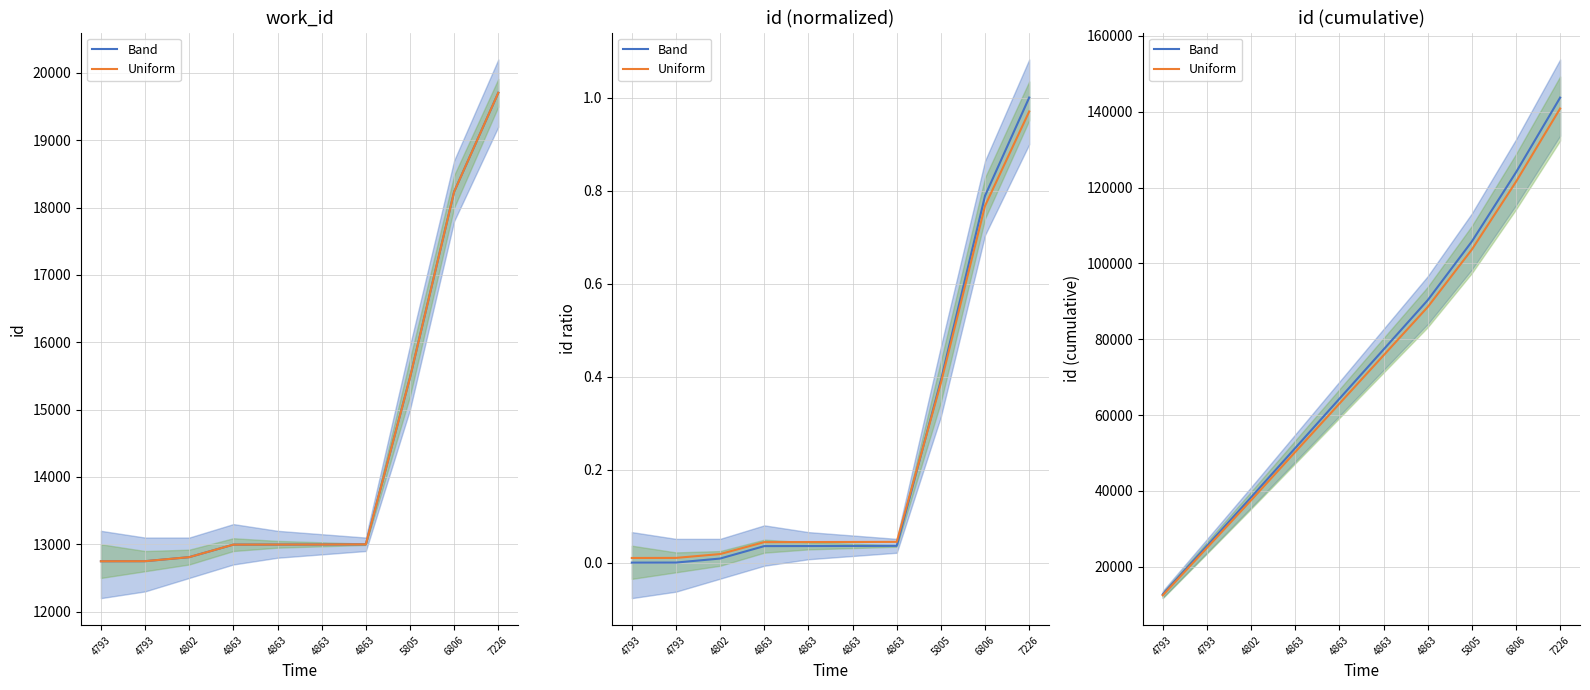

True or false: Band and Uniform cross at least once.

False